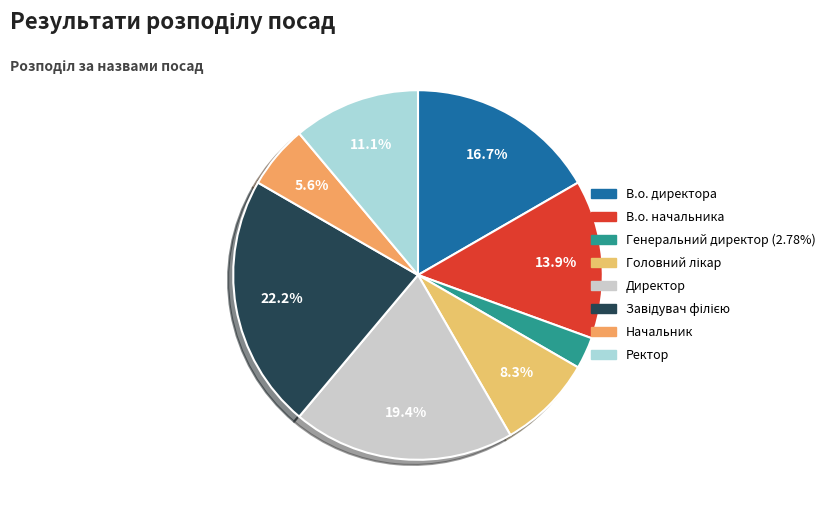

Between Начальник and Директор, which is larger?

Директор